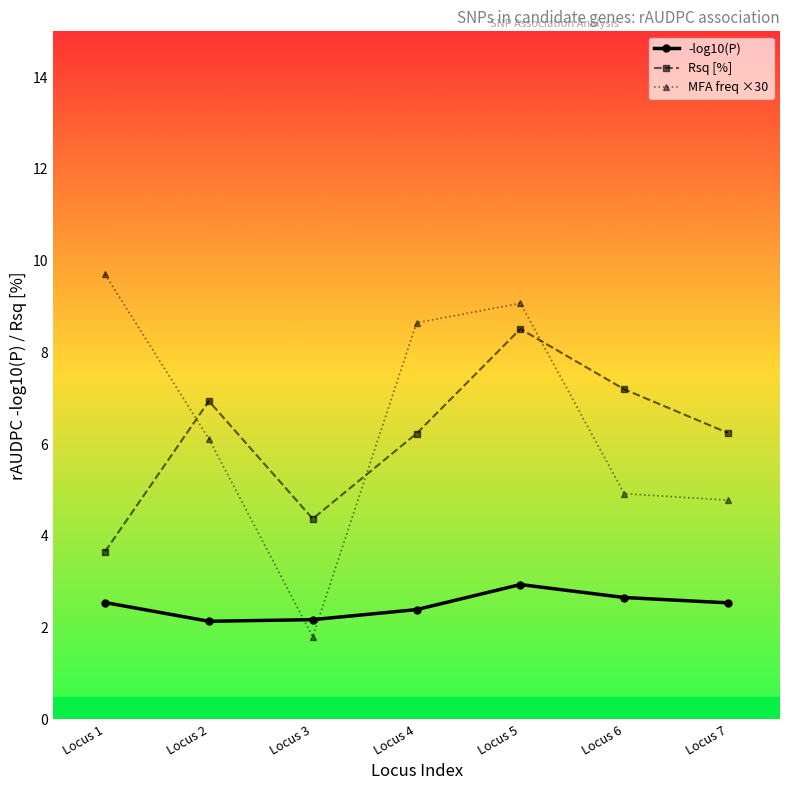

Which series changed the most between Locus 1 and Locus 6?

MFA freq ×30